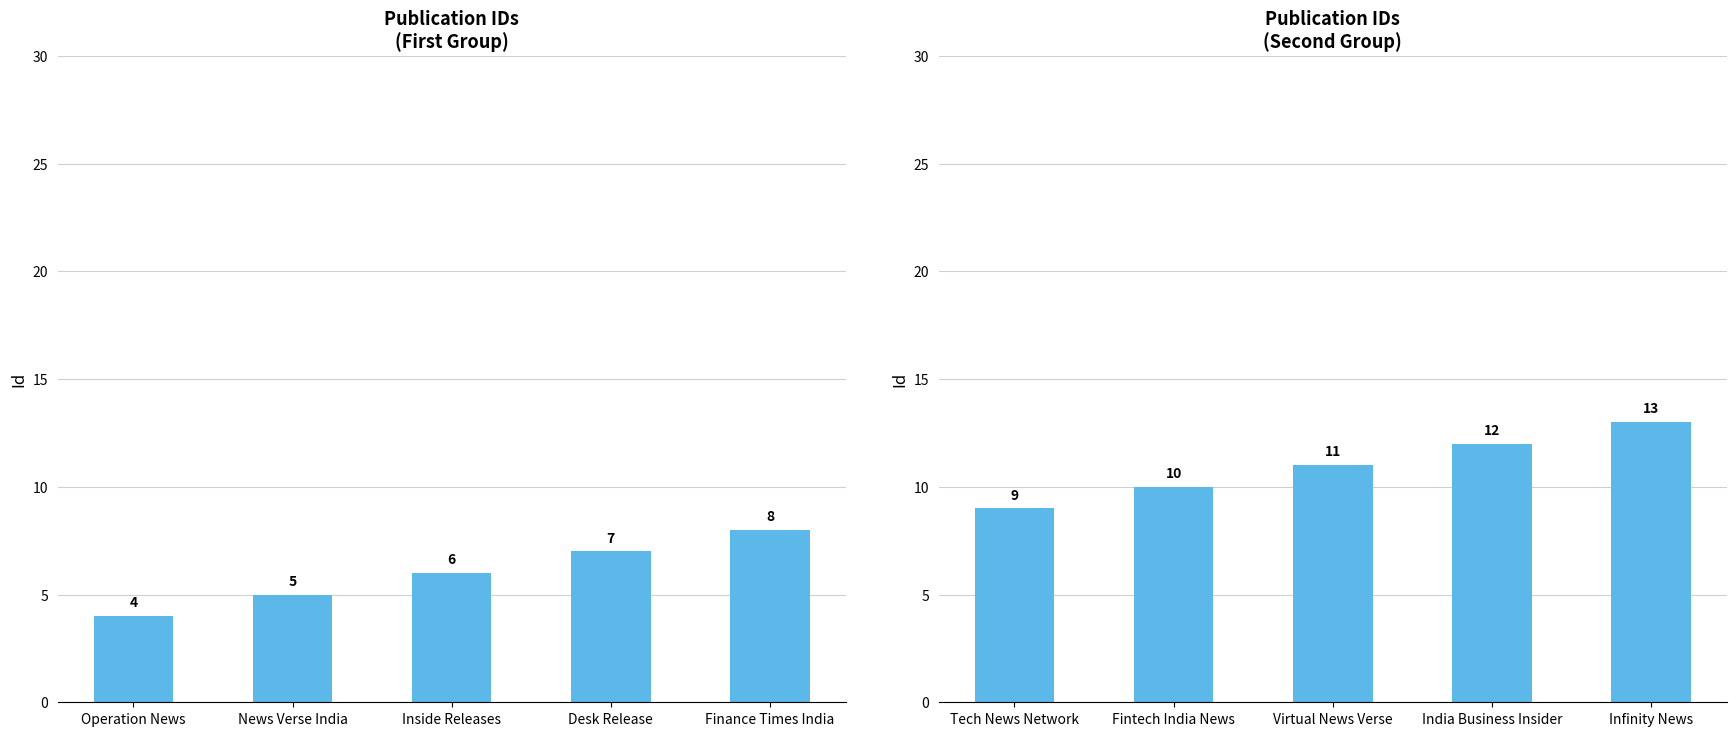

What is the difference between the maximum and second lowest values?

3